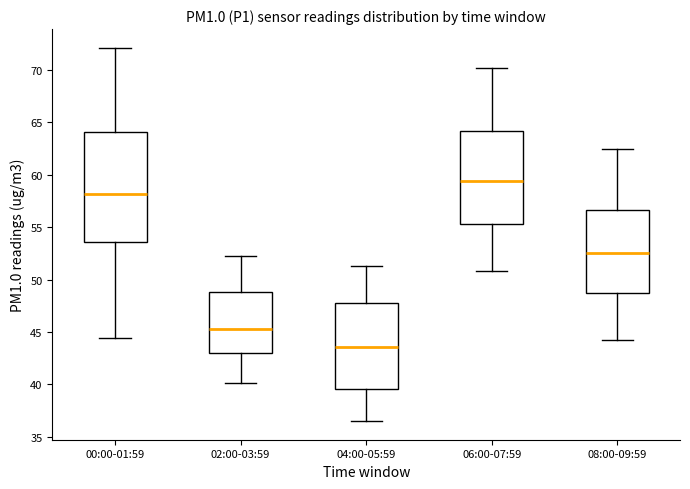

Where does the median line of the box for 06:00-07:59 sit on the y-axis? The values are not printed on the chart, so give them approximately, as read against the axis.

59.5